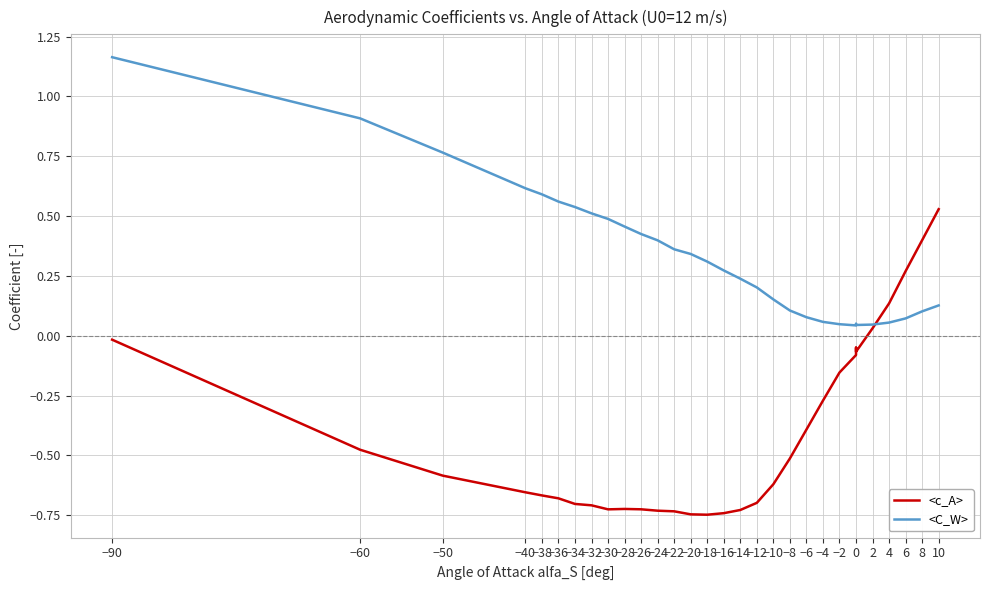

How many intersections are there between <c_A> and <C_W>?

1